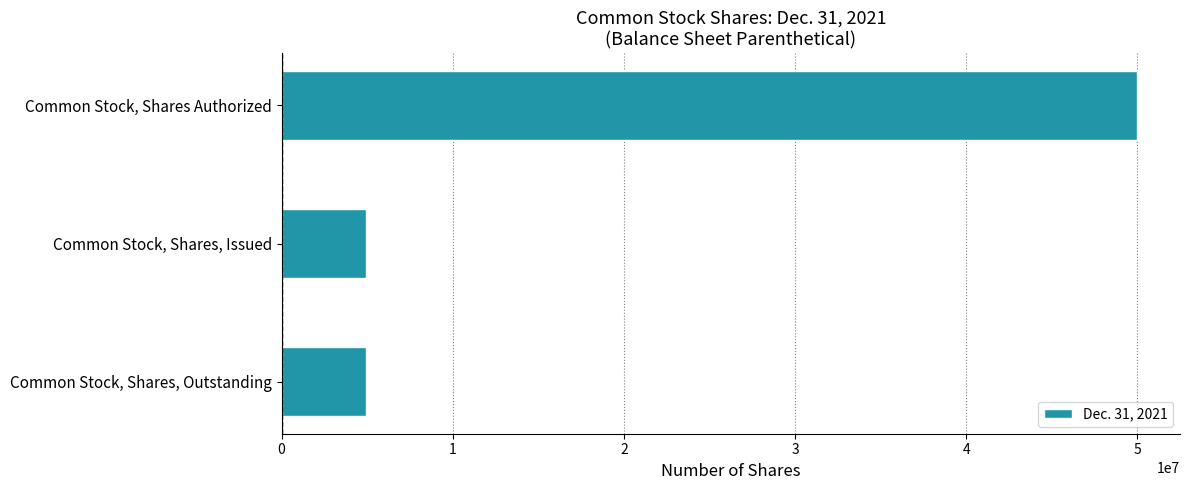

What is the difference between the maximum and minimum values?

45053498